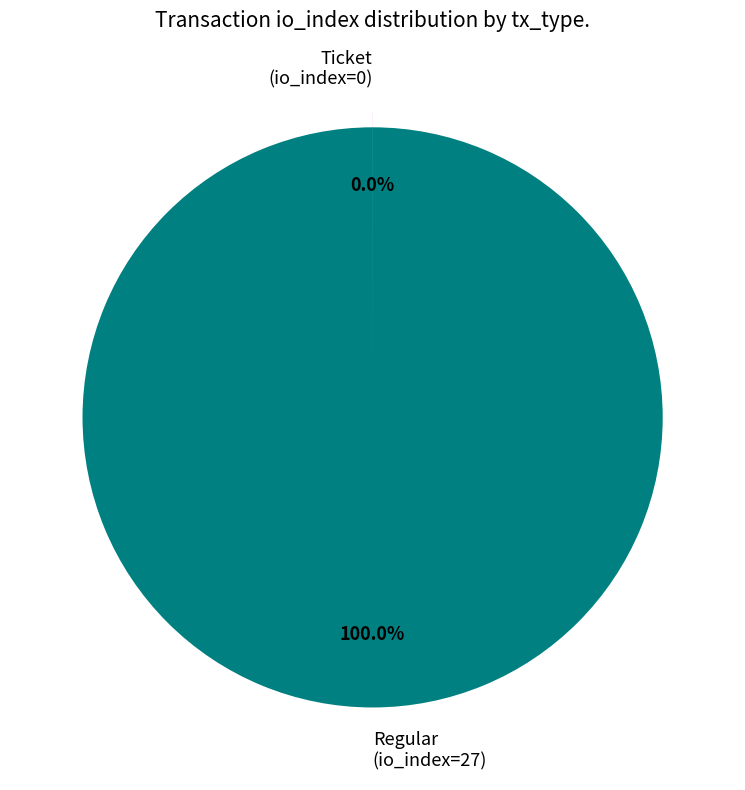

Which category accounts for the majority?

Regular (io_index=27)